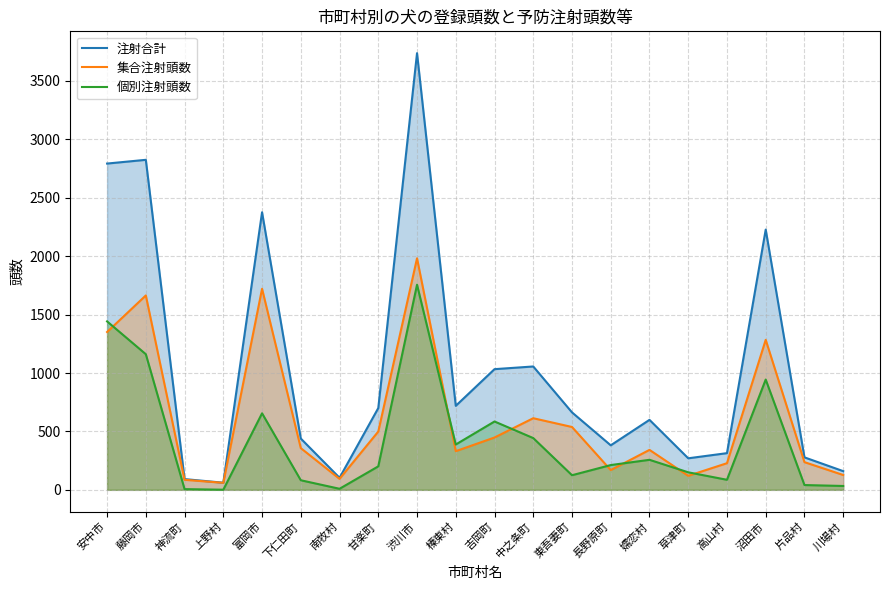

Is the value of 個別注射頭数 at 高山村 greater than the value of 注射合計 at 下仁田町?

No